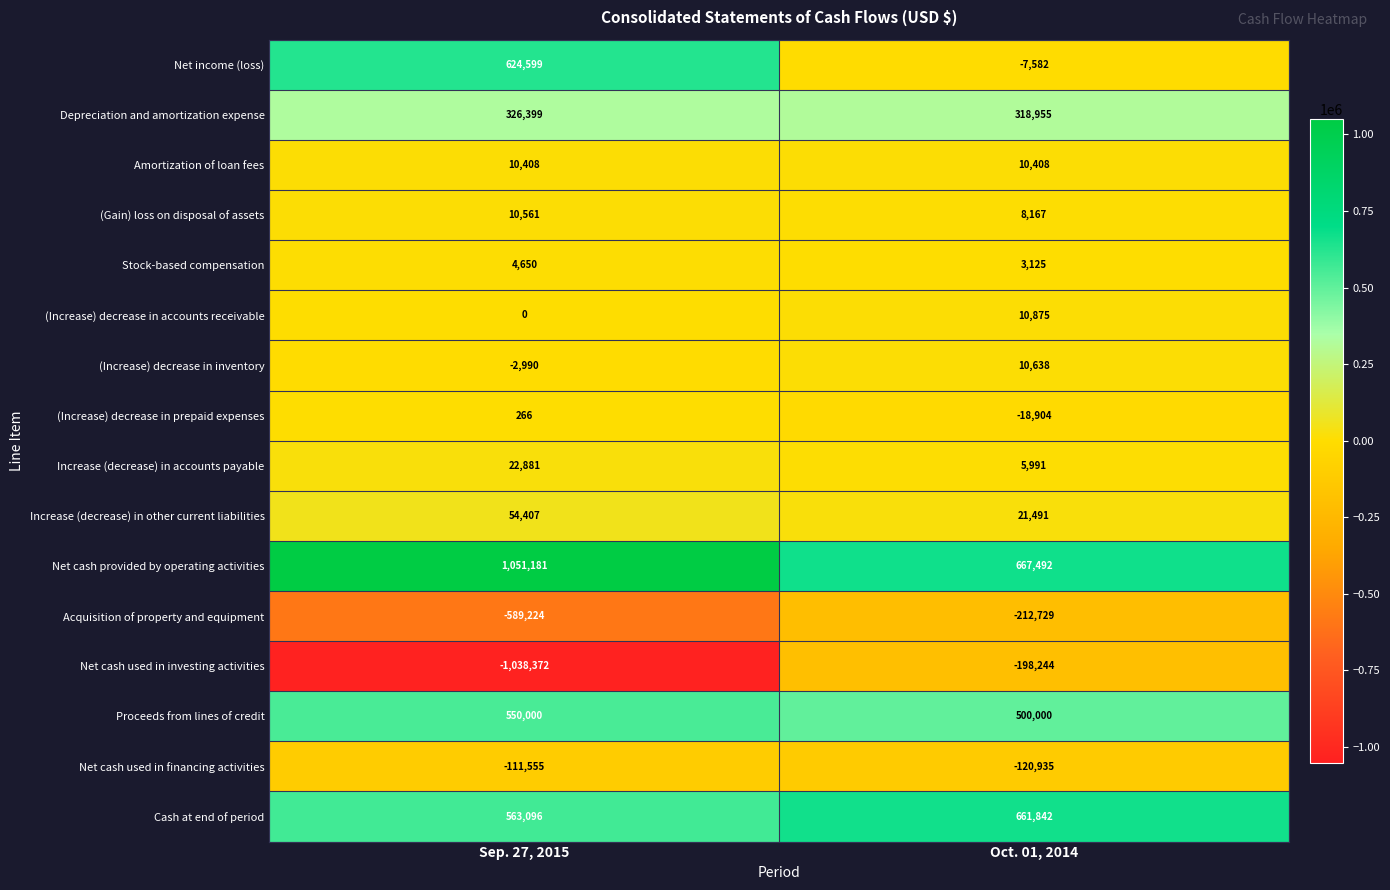

What is the total value across all series at Oct. 01, 2014?

1660590